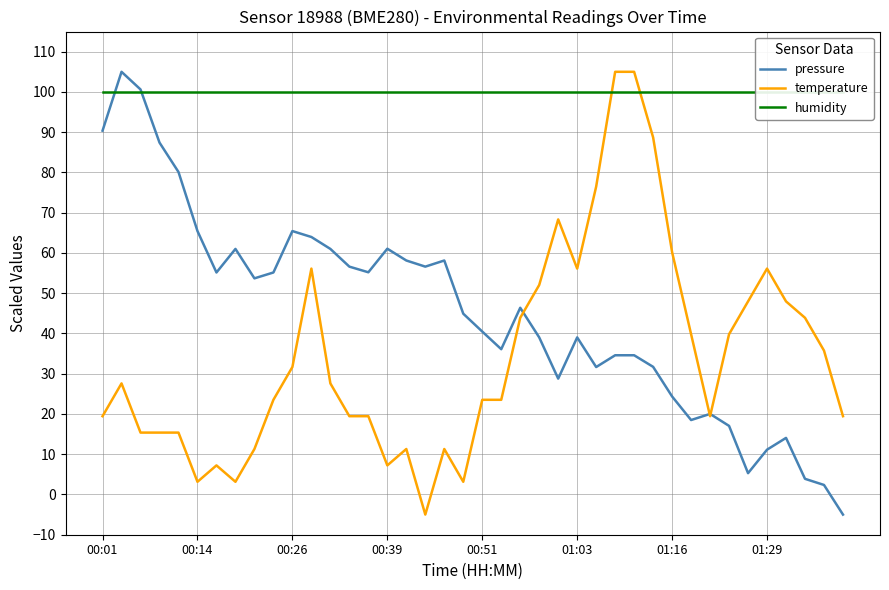

What is the minimum value for temperature?

-5.0